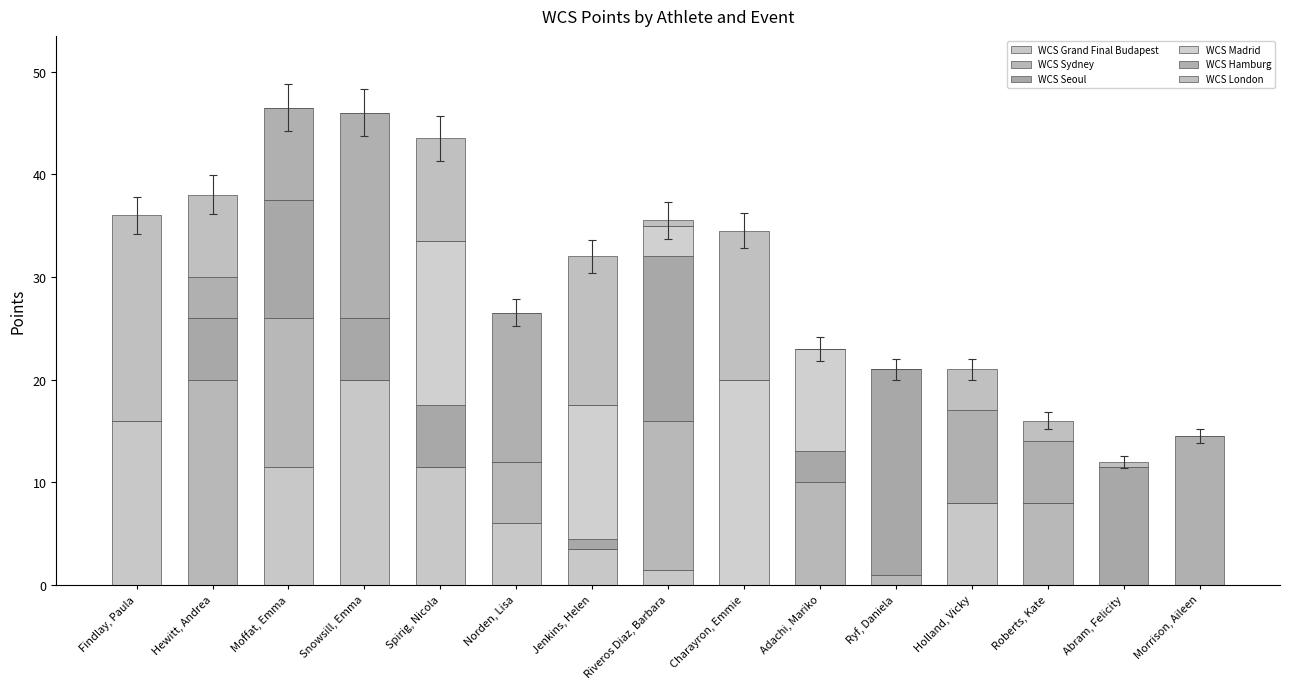

The value of WCS Hamburg at Charayron, Emmie is 0.0. True or false?

True